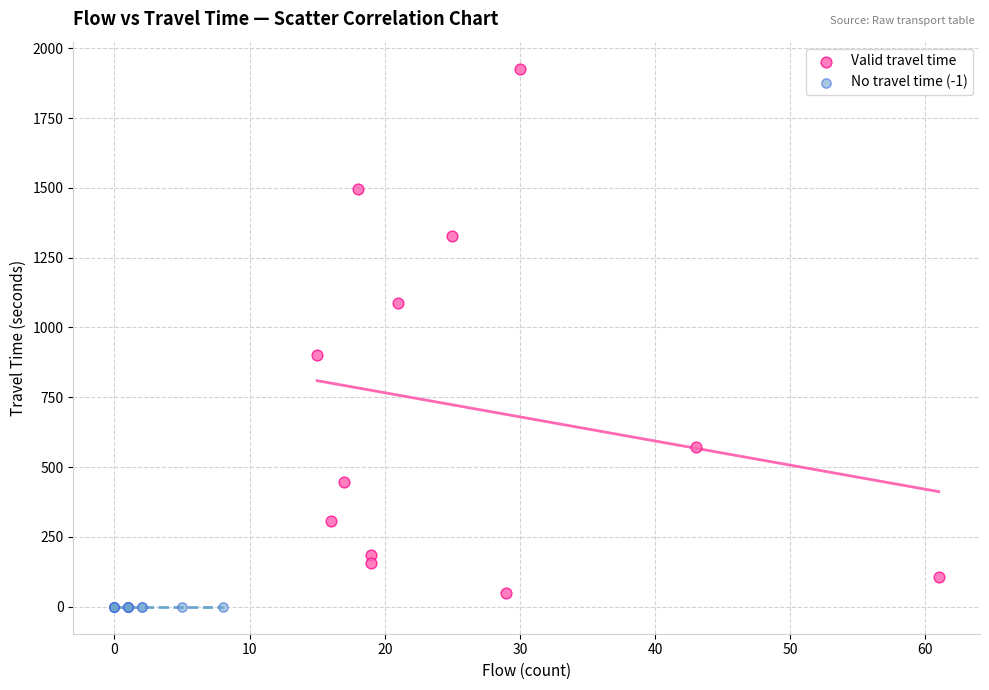

Which series reaches the maximum Y coordinate?

Valid travel time